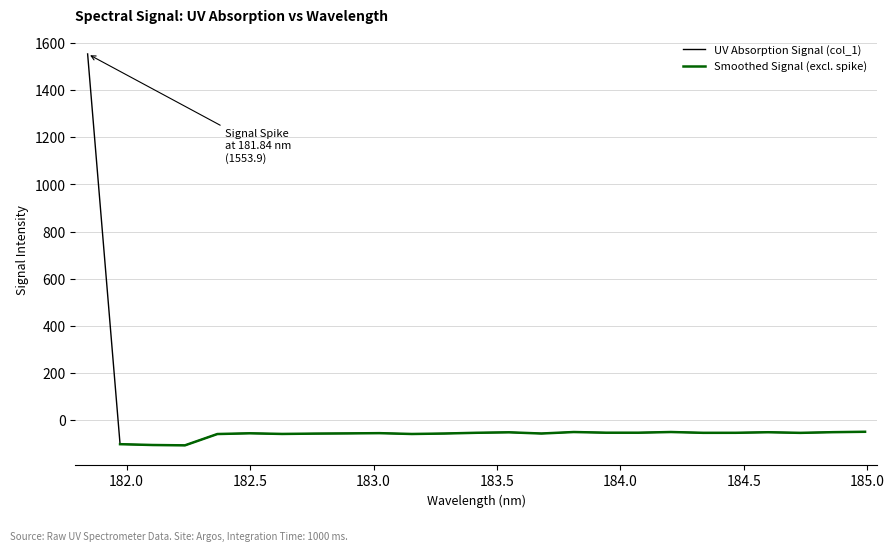

What is the minimum value for UV Absorption Signal (col_1)?

-106.8